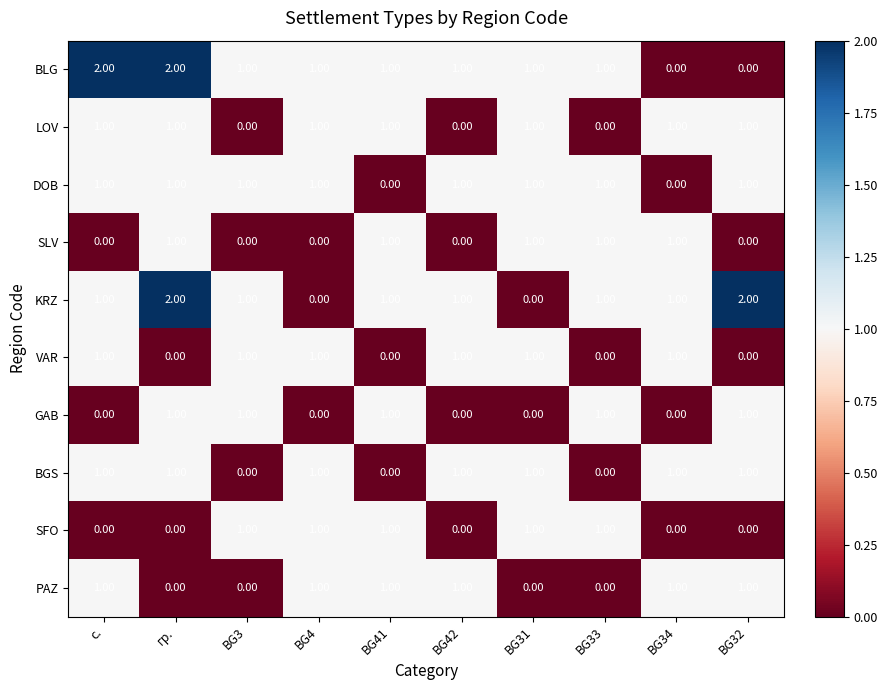

What is the sum of the BLG values at BG42 and гр.?

3